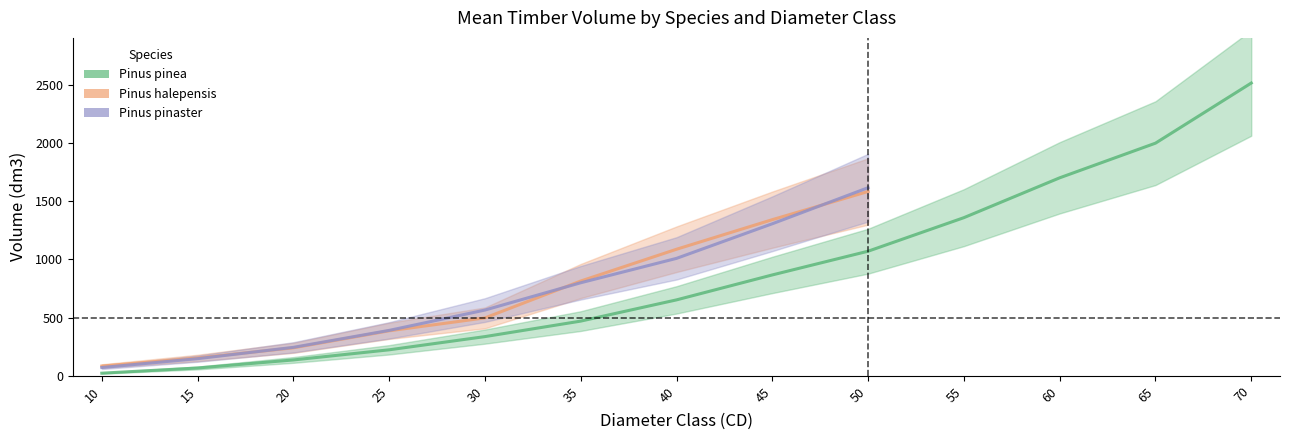

What is the spread (max minus min) of values at 45?

474.3